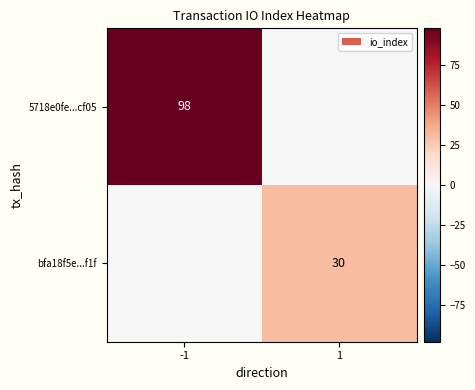

Is it true that bfa18f5e...f1f equals 13 at 1?

False